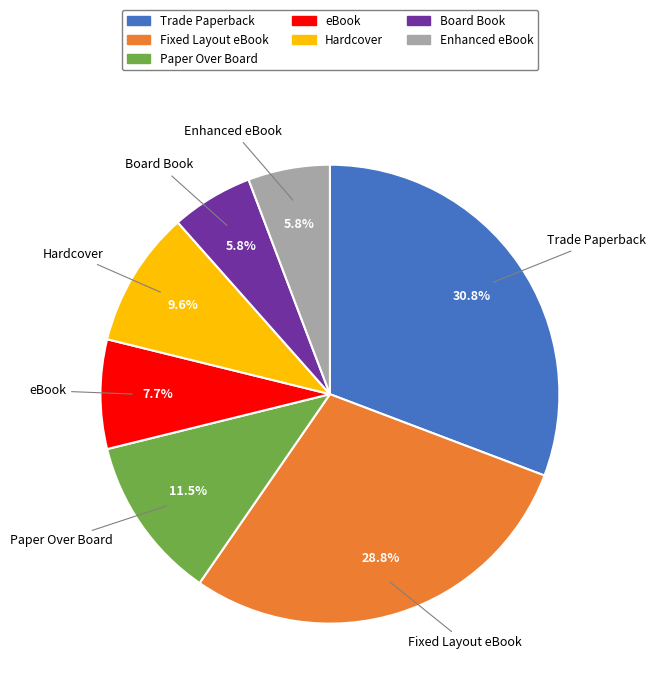

What is the ratio of the value at Hardcover to the value at Board Book?

1.7